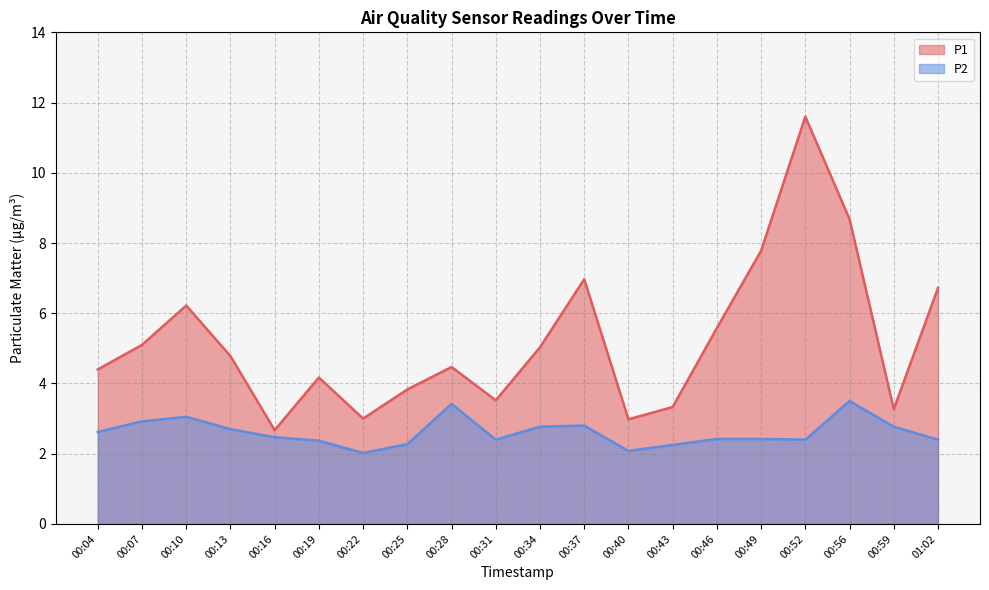

How many series are shown in this chart?

2